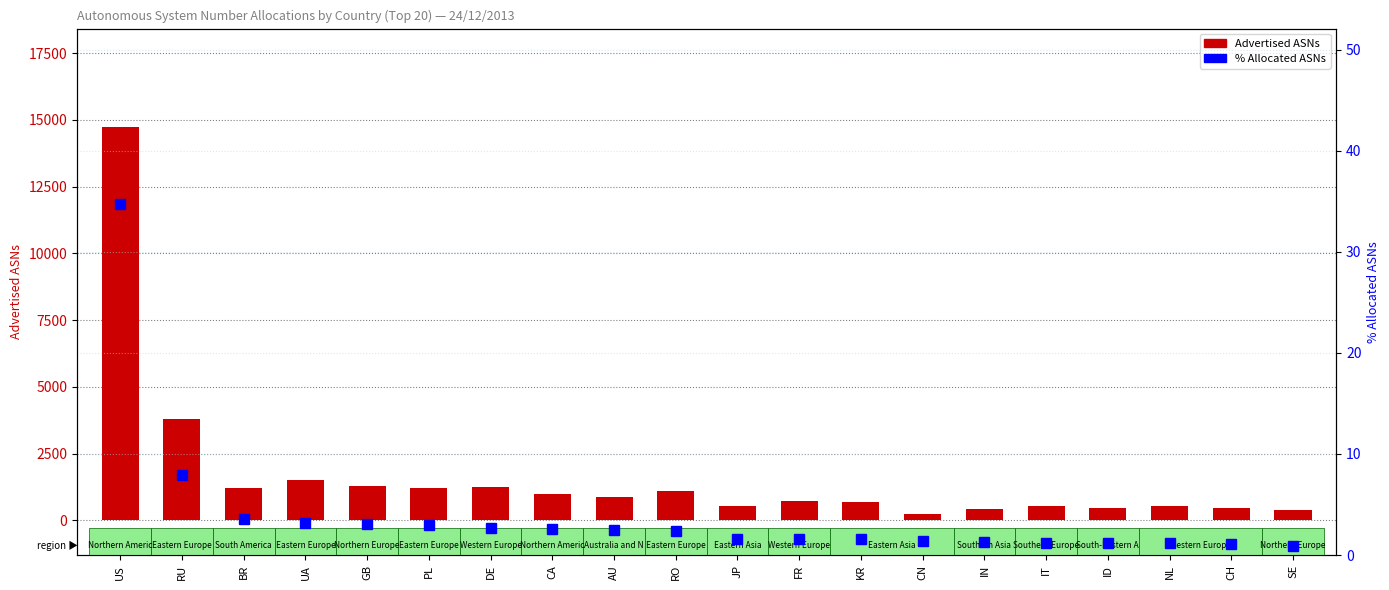

The Advertised ASNs series shows 783.0 at GB. True or false?

False